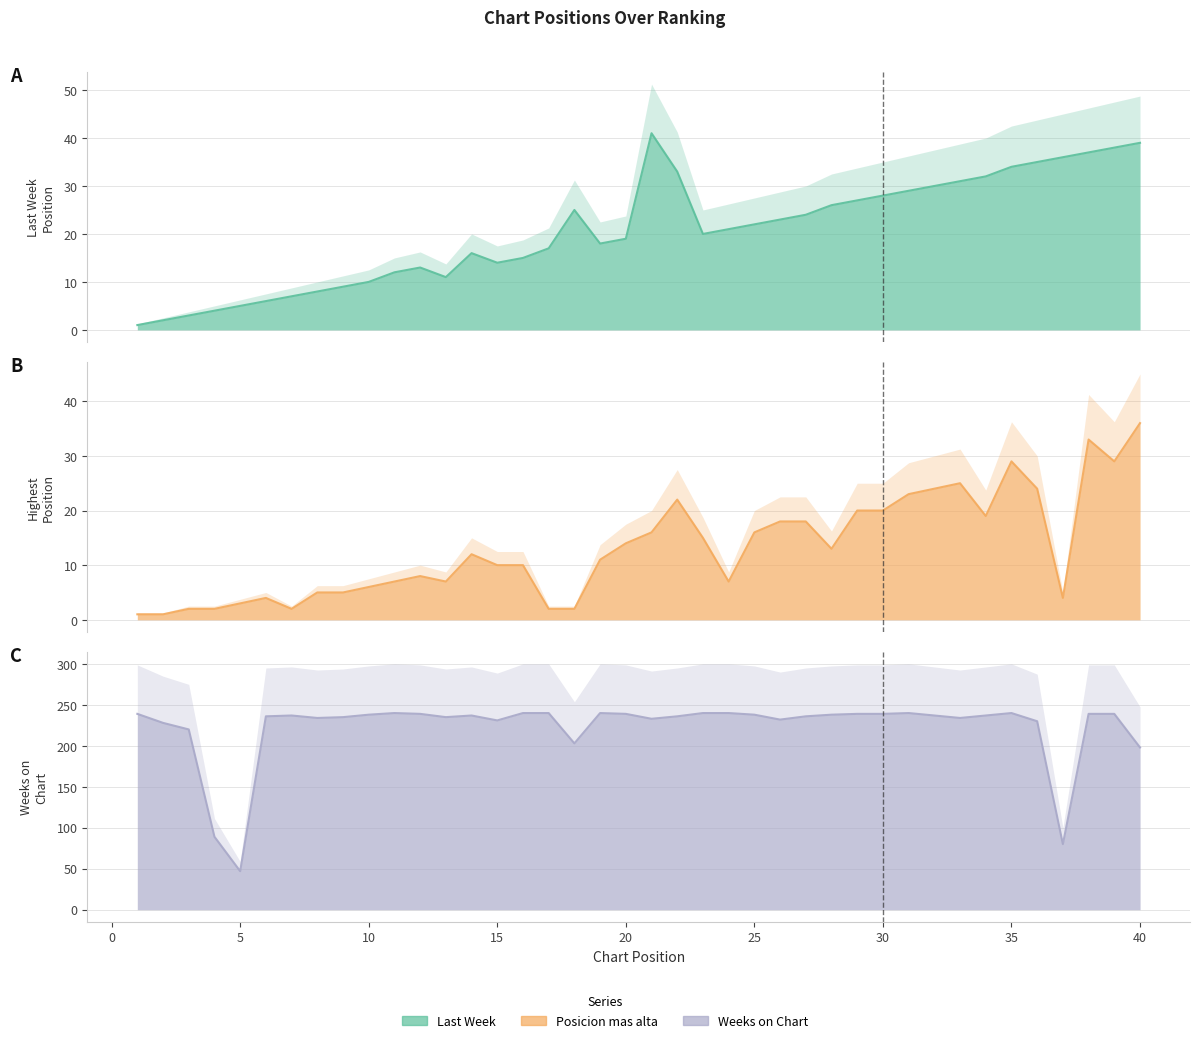

True or false: Weeks on Chart and Last Week cross at least once.

False